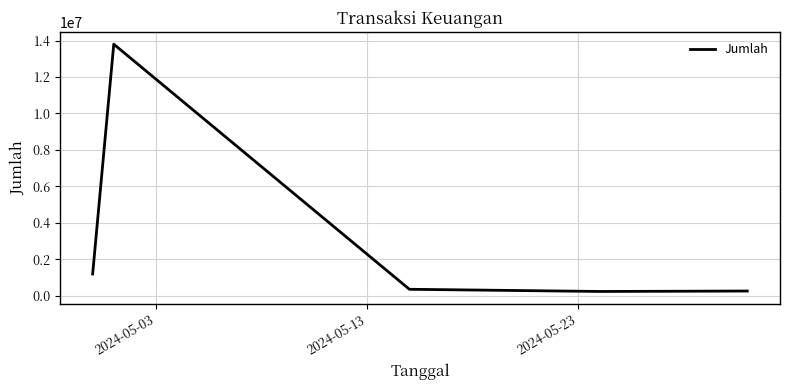

How many lines are shown in the chart?

1